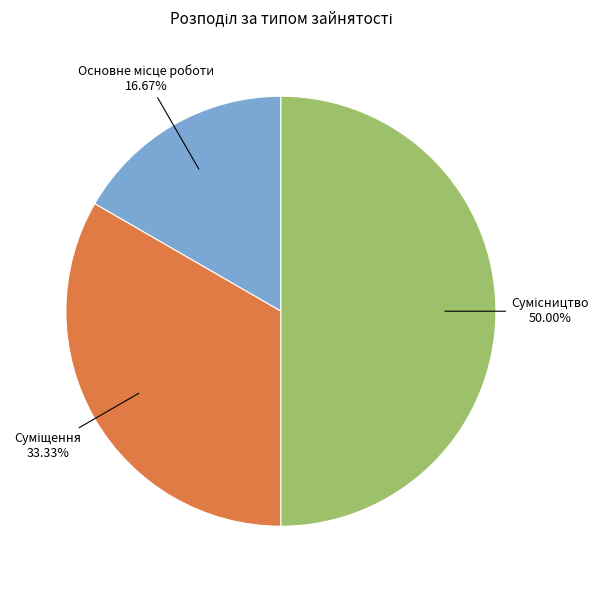

What percentage is the Сумісництво slice, to the nearest percent?

50%